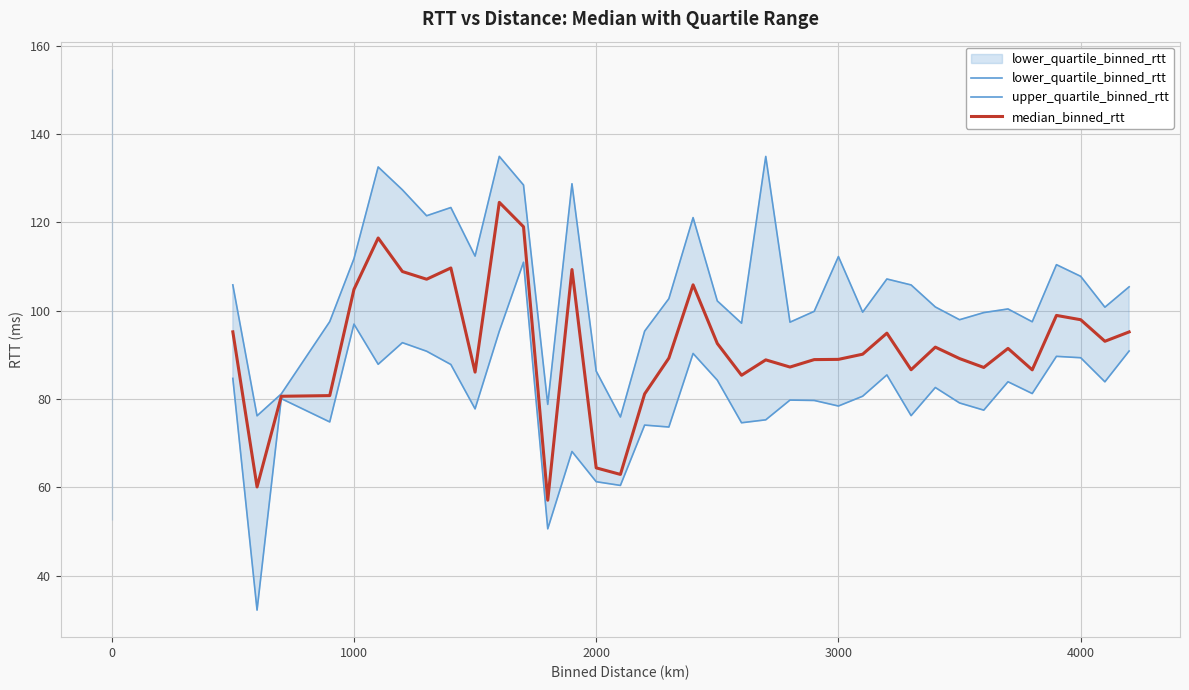

In upper_quartile_binned_rtt, how many points are higher than both neighbors (excluding endpoints)?

10